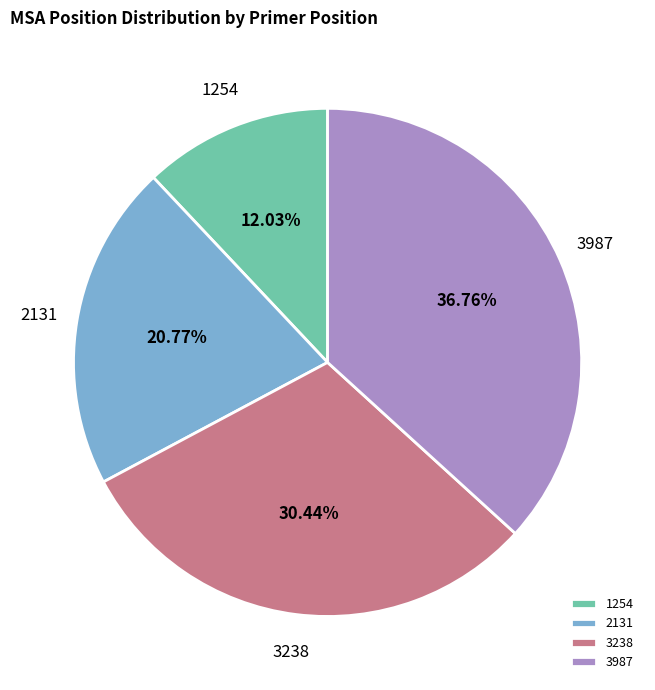

What is the largest slice in the pie chart?

3987